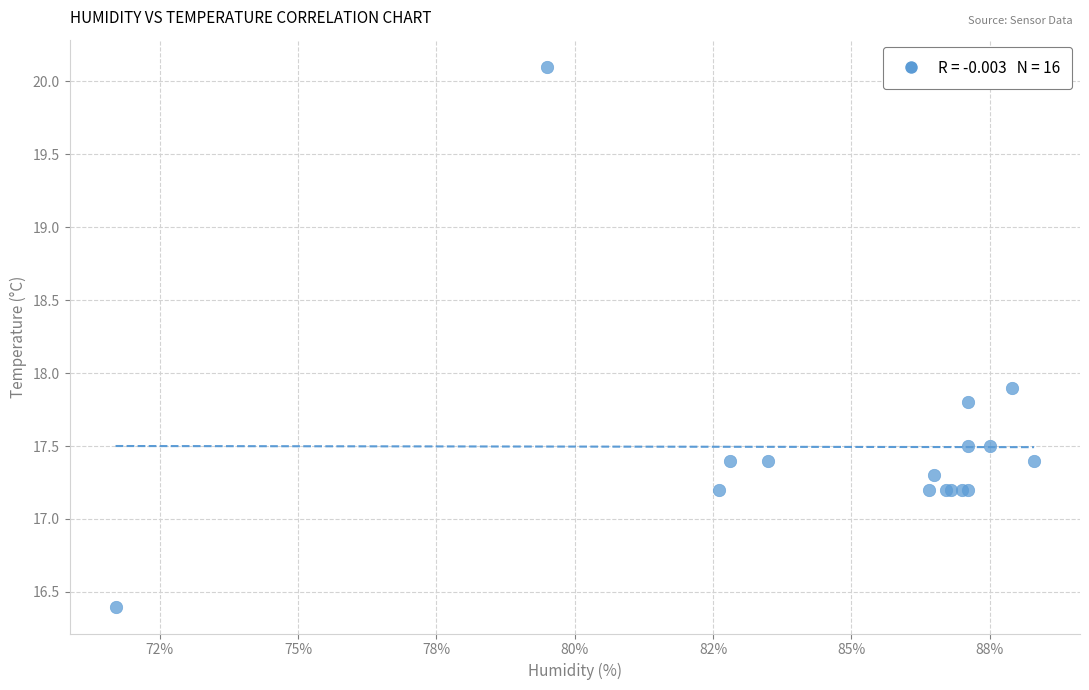

What Y value in the scatter plot is closest to 18?

17.9